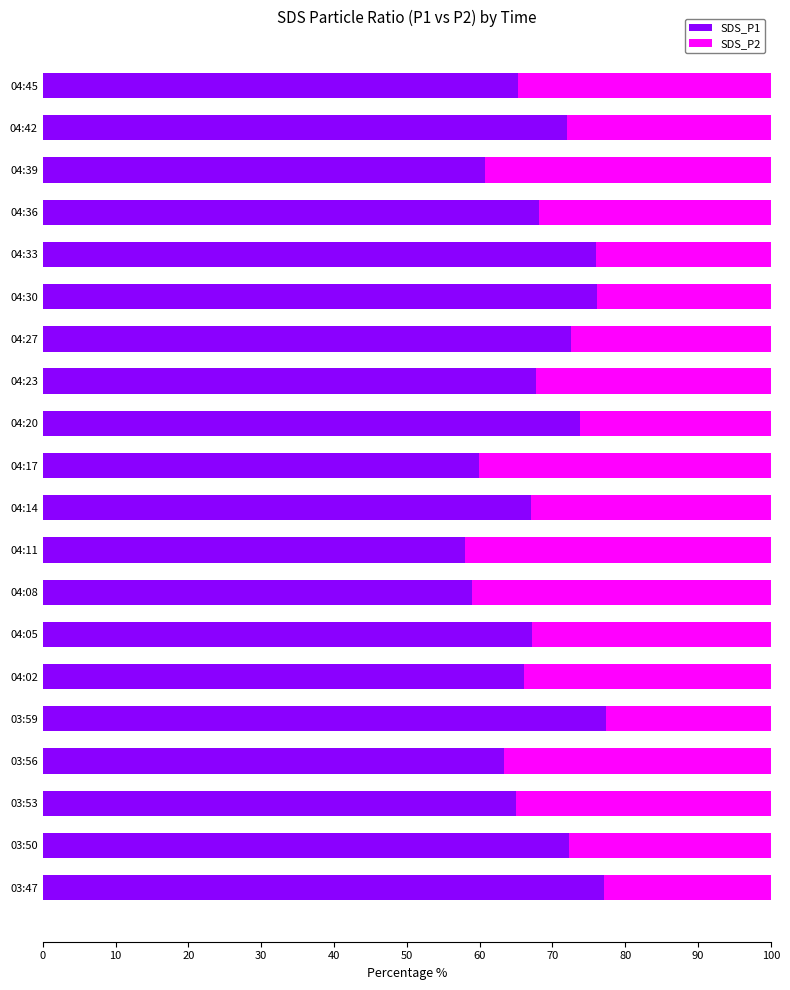

What is the highest value of the SDS_P1 series?

77.3